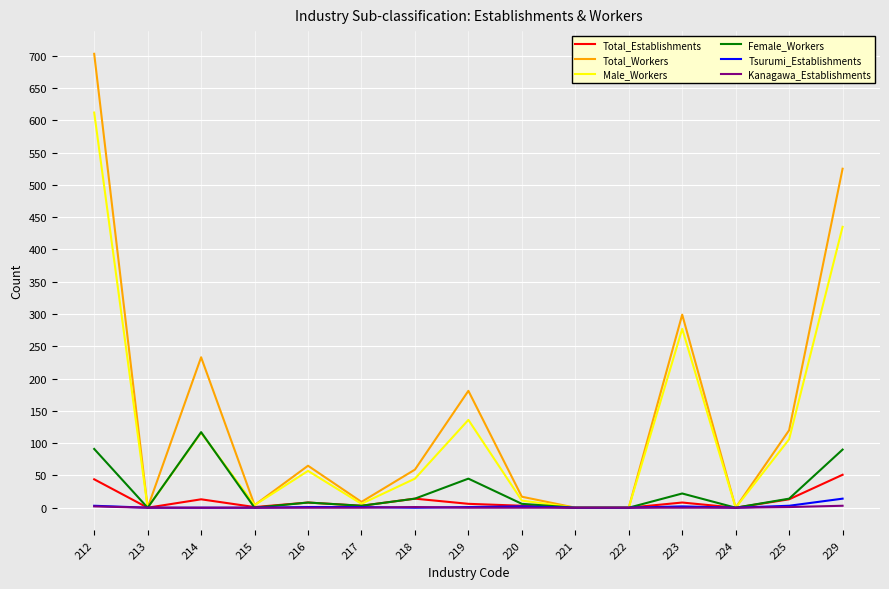

What is the difference between the second highest and second lowest values in the Total_Workers series?

525